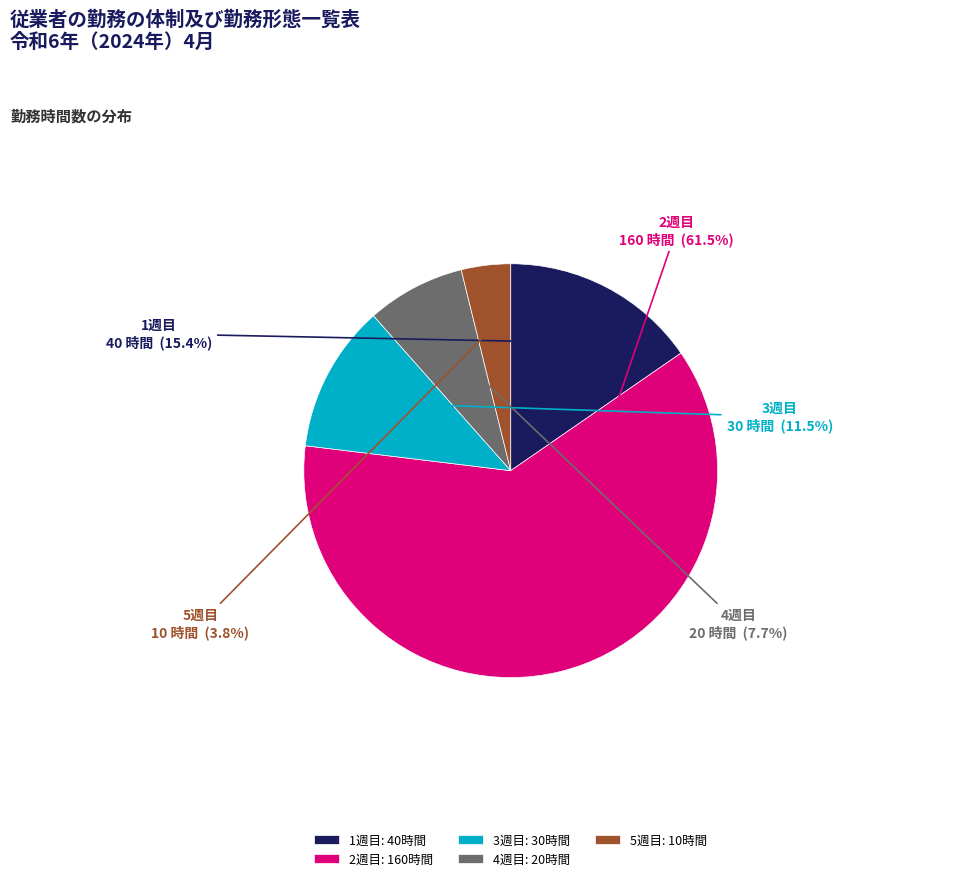

Is there a majority slice in this chart?

Yes